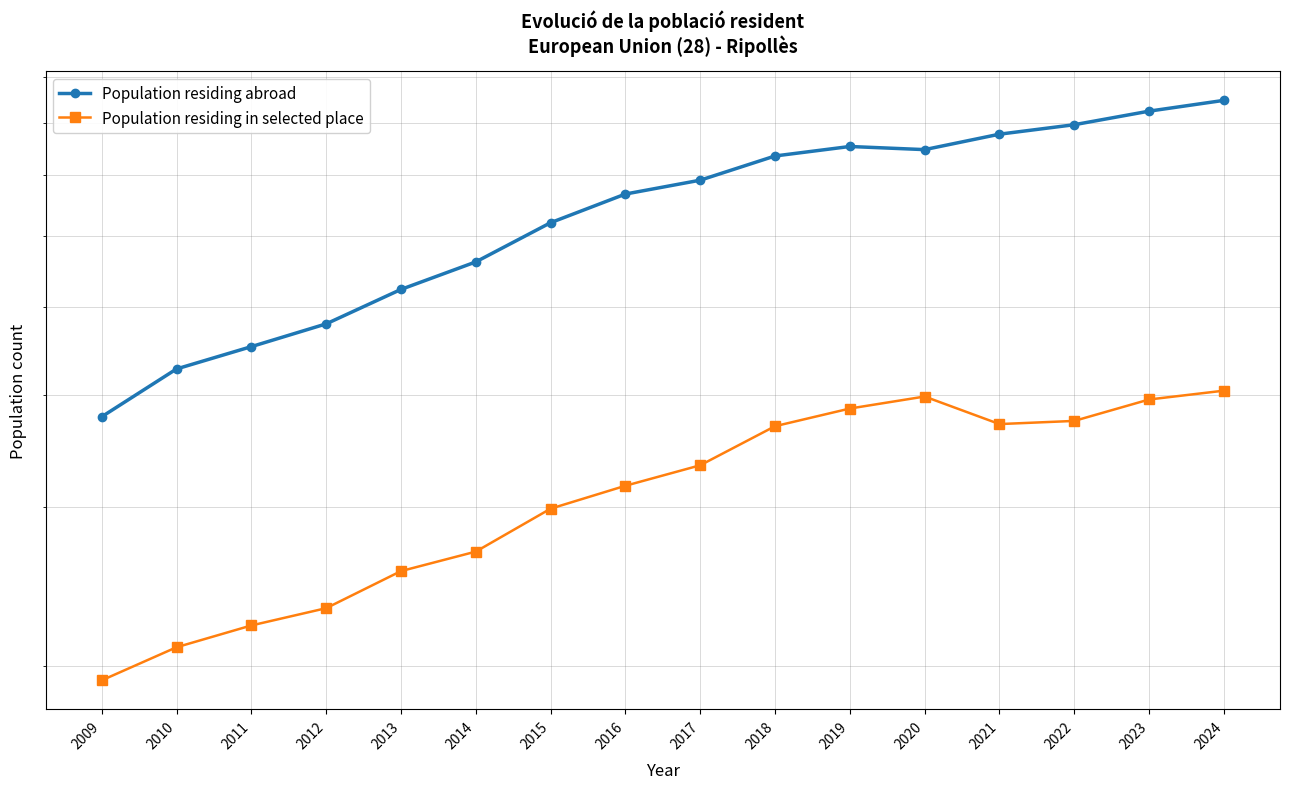

True or false: Population residing abroad and Population residing in selected place intersect in this chart.

False